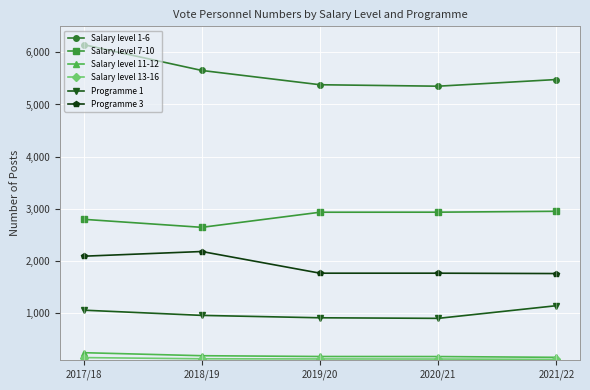

What is the minimum value for Salary level 7-10?

2642